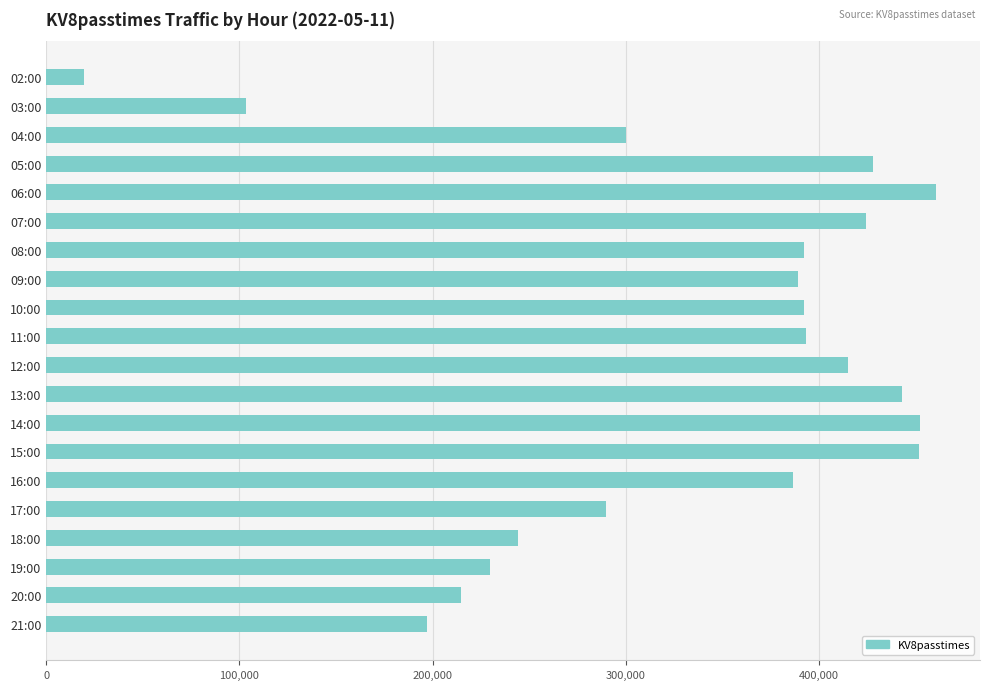

Between 14:00 and 11:00, which is larger?

14:00